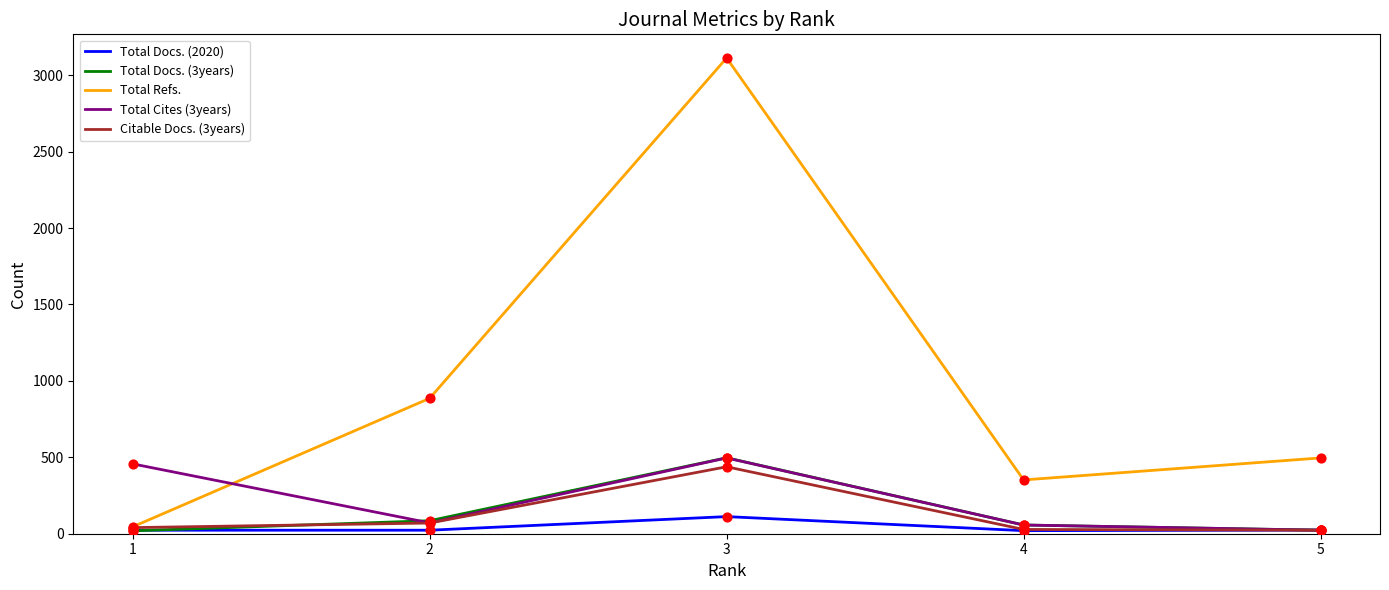

Which series has the largest range (max minus min)?

Total Refs.